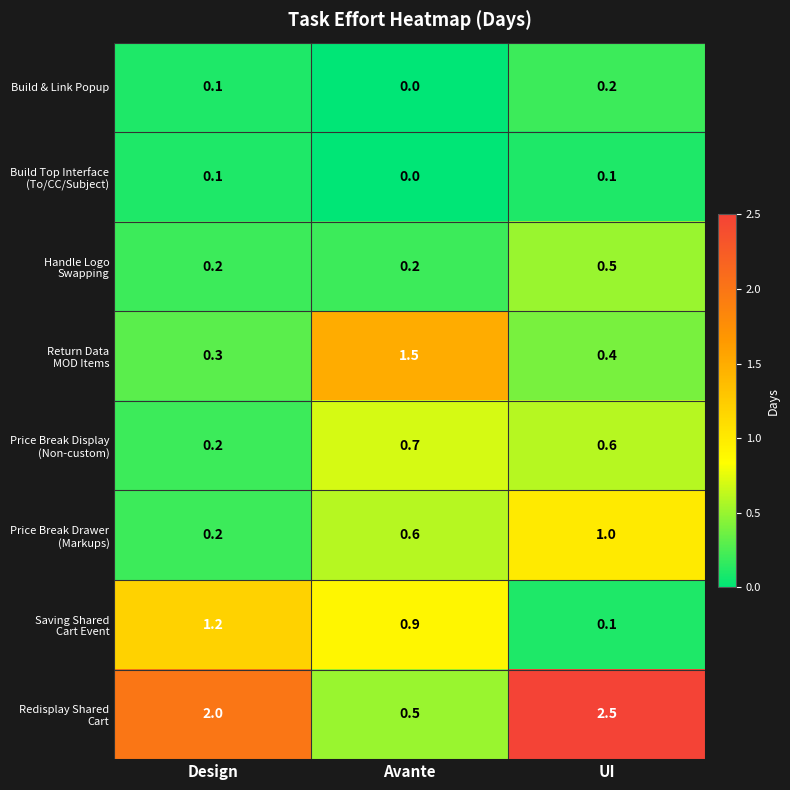

Which category has the highest value across all series?

UI